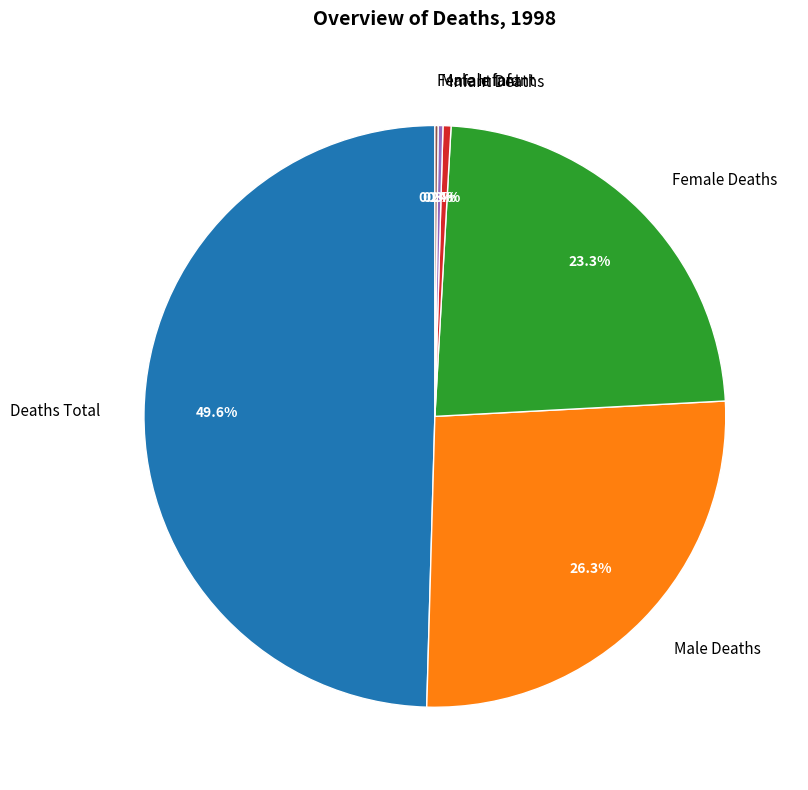

Which slice is the largest?

Deaths Total